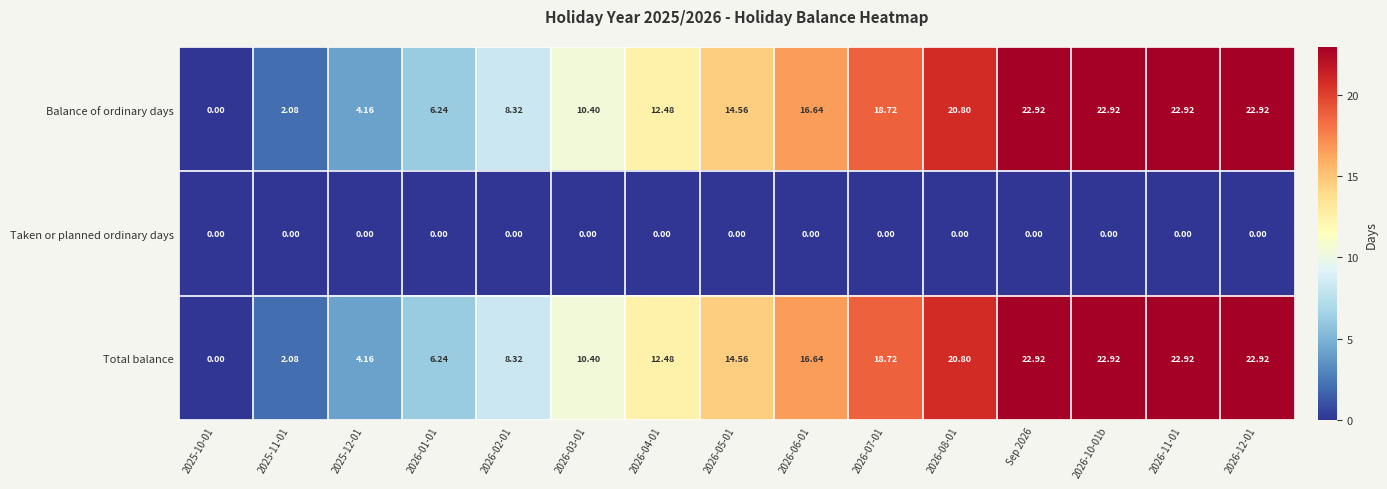

Is the value of Taken or planned ordinary days at 2026-12-01 greater than the value of Balance of ordinary days at 2026-01-01?

No